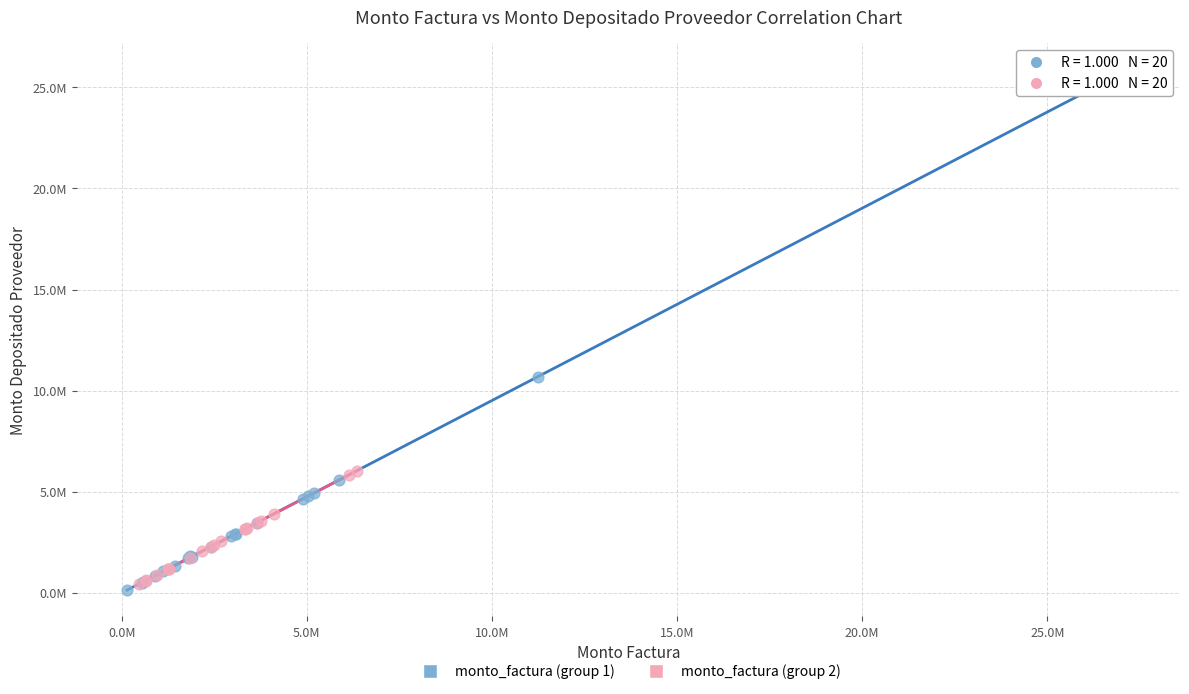

What are all the series names shown in the legend?

monto_factura (group 1), monto_factura (group 2)